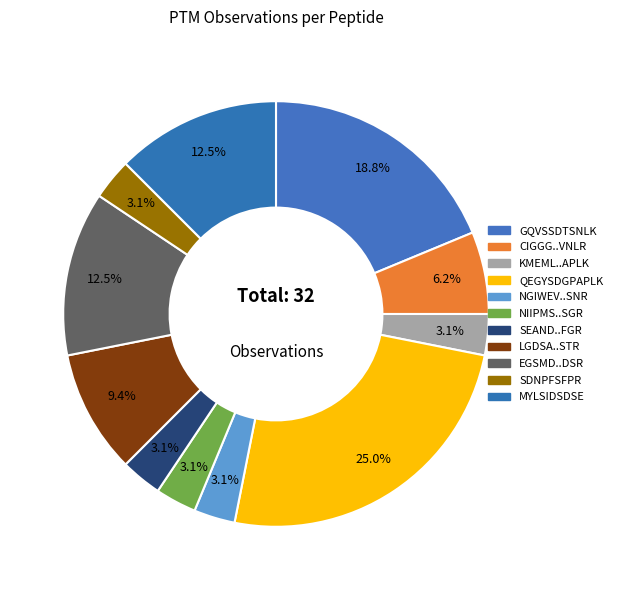

How many segments does this pie chart have?

11